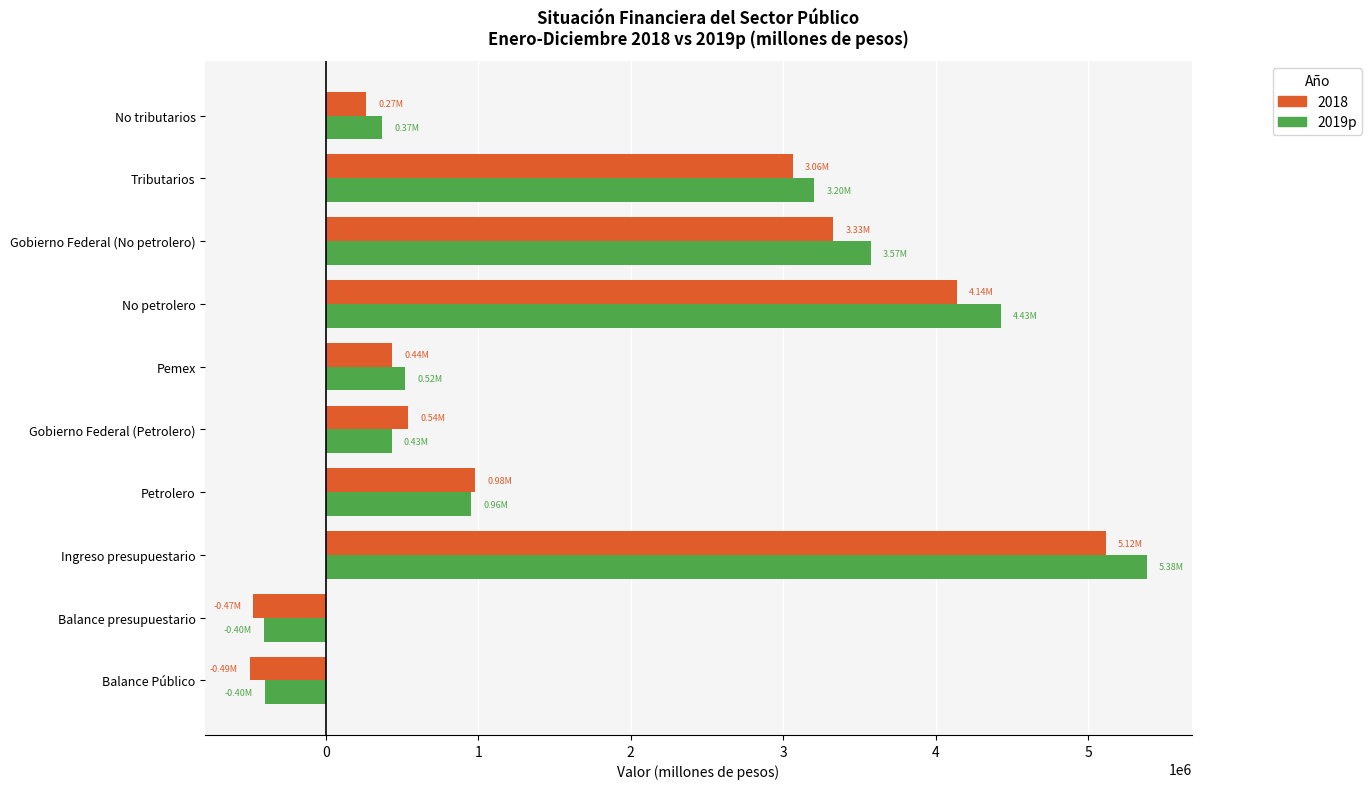

Which series has the widest spread of values?

2019p